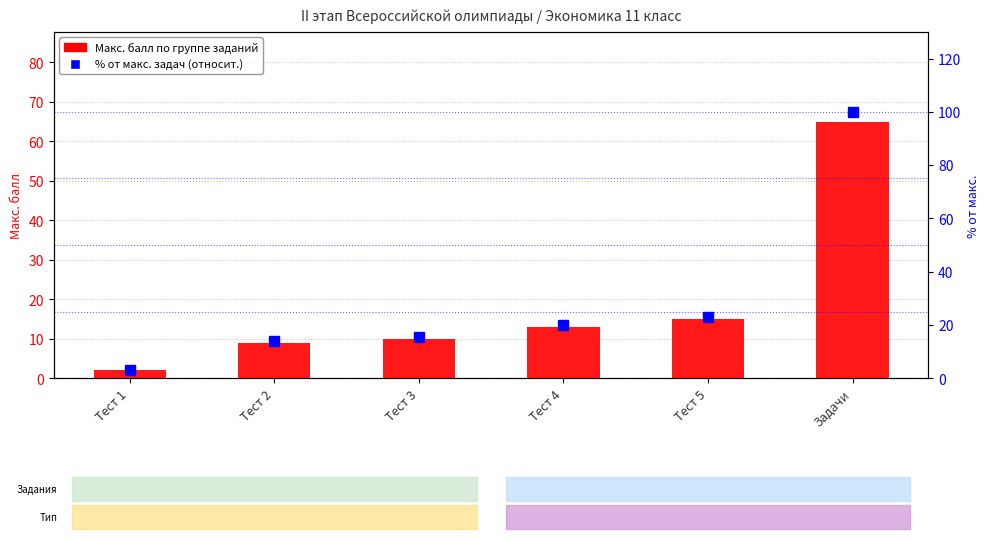

True or false: Макс. балл (task group) has a value of 9.0 at Тест 2.

True